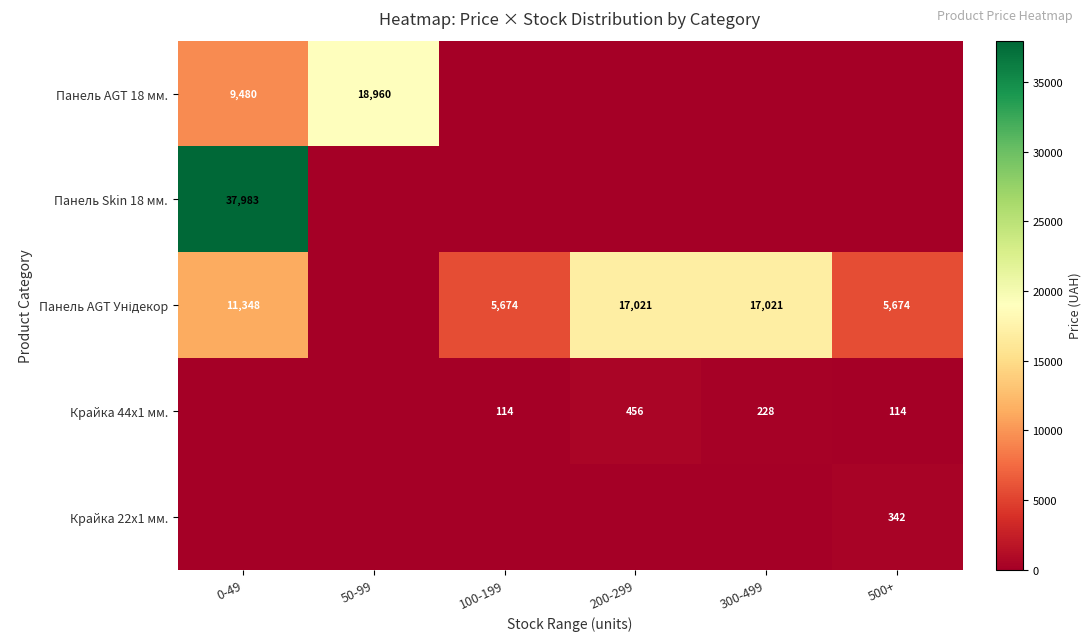

Which category has the lowest value in the Крайка 44x1 мм. series?

0-49